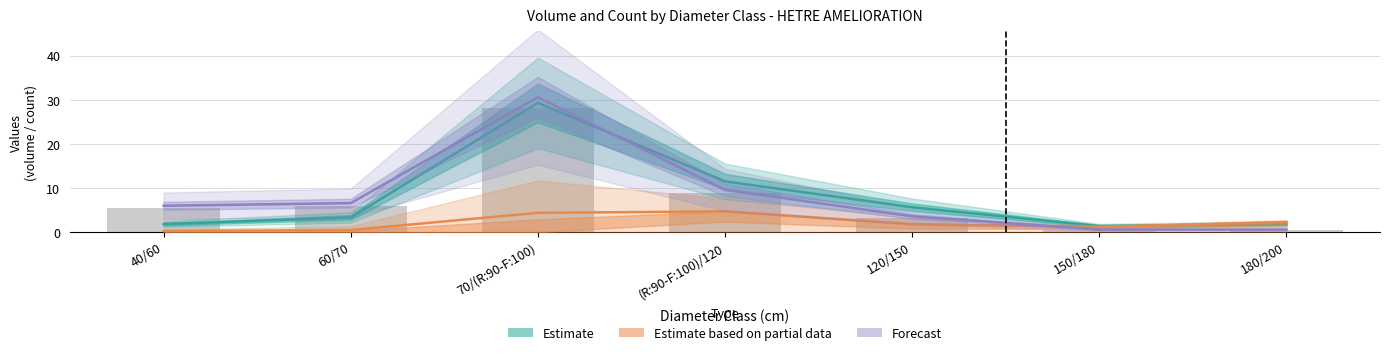

Reading left to right, extract all data points from this chart.

Estimate: 1.8	3.4	29.3	11.5	5.7	1.4	1.8
Estimate based on partial data: 0.3	0.5	4.4	4.7	1.8	1.2	2.3
Forecast: 6.0	6.6	30.6	9.6	3.6	0.6	0.6